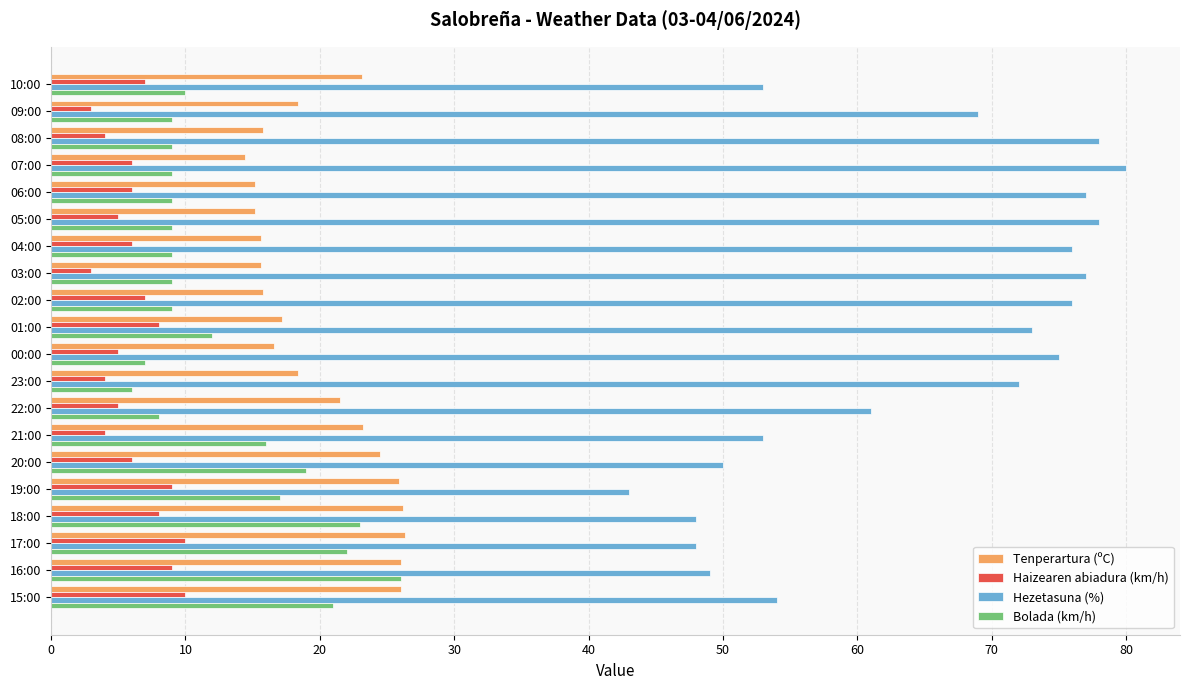

What is the greatest value displayed?

80.0